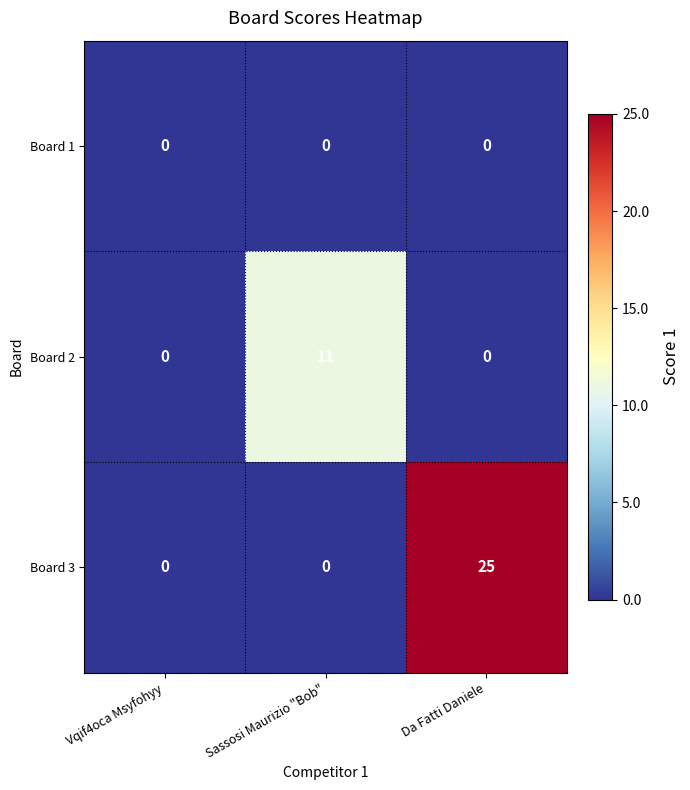

At which category is the sum across all series the highest?

Da Fatti Daniele